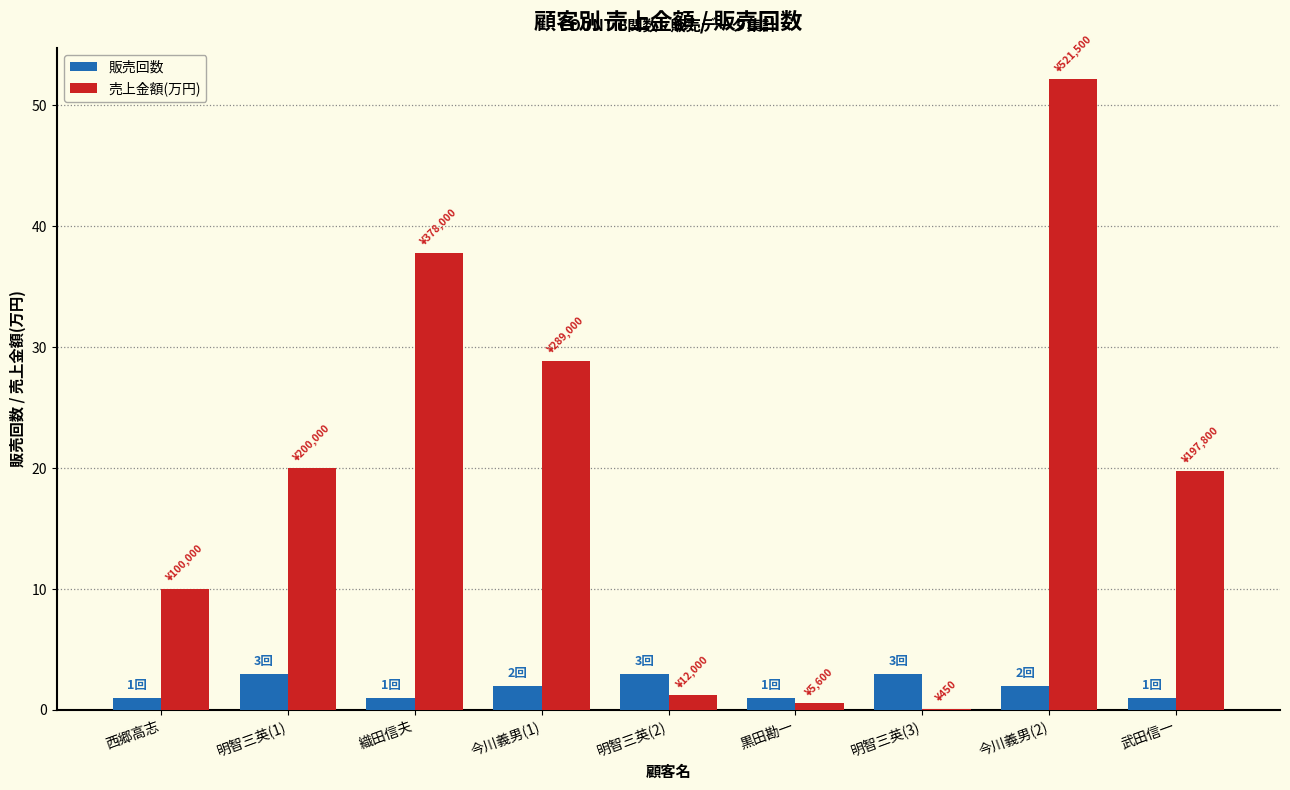

The value of 売上金額(万円) at 今川義男(1) is 9.6. True or false?

False